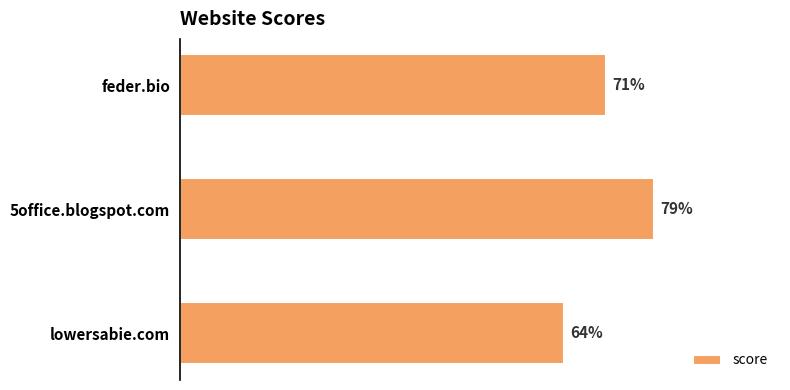

At which category does the chart reach its minimum across all series?

lowersabie.com